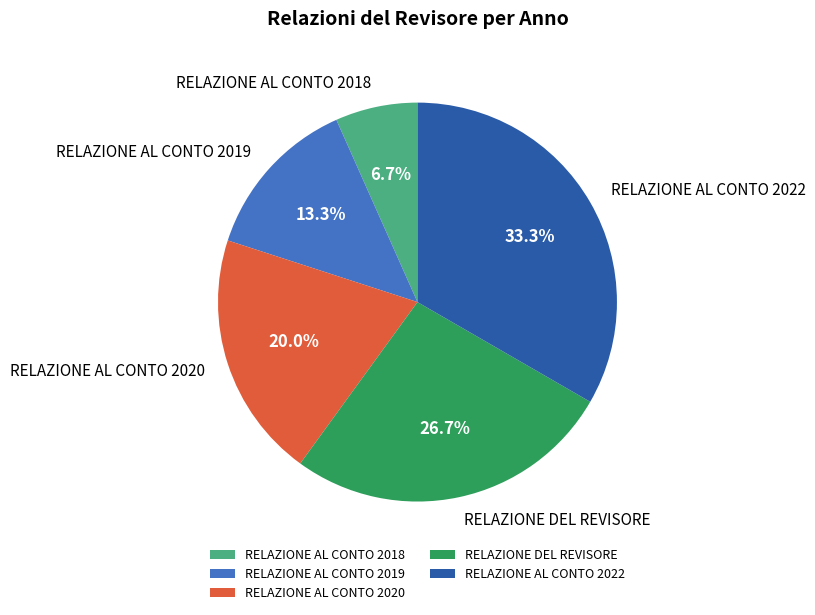

True or false: RELAZIONE DEL REVISORE accounts for 27% of the total.

True